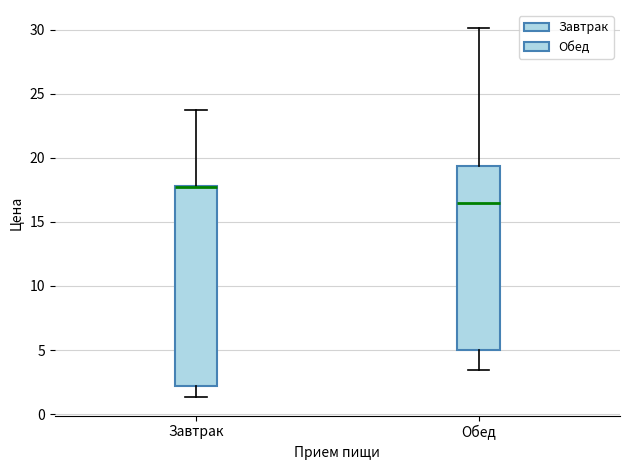

Reading left to right, read every box against the y-axis: the position of its median line, the range the box covers, and the ends of its whiskers. The values are not printed on the chart, so give them approximately, as read against the axis.

Завтрак: median 17.5 (drawn on the box's upper edge), box 2.0 to 18.0, whiskers 1.5 to 23.5
Обед: median 16.5, box 5.0 to 19.5, whiskers 3.5 to 30.0